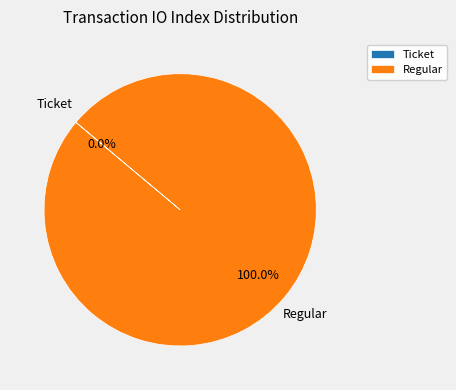

How many slices are in this pie chart?

2